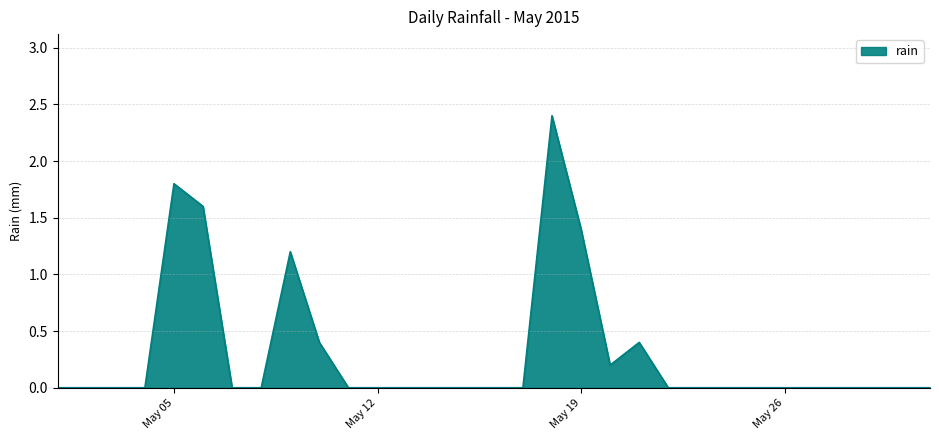

What is the maximum value shown in the chart?

2.4